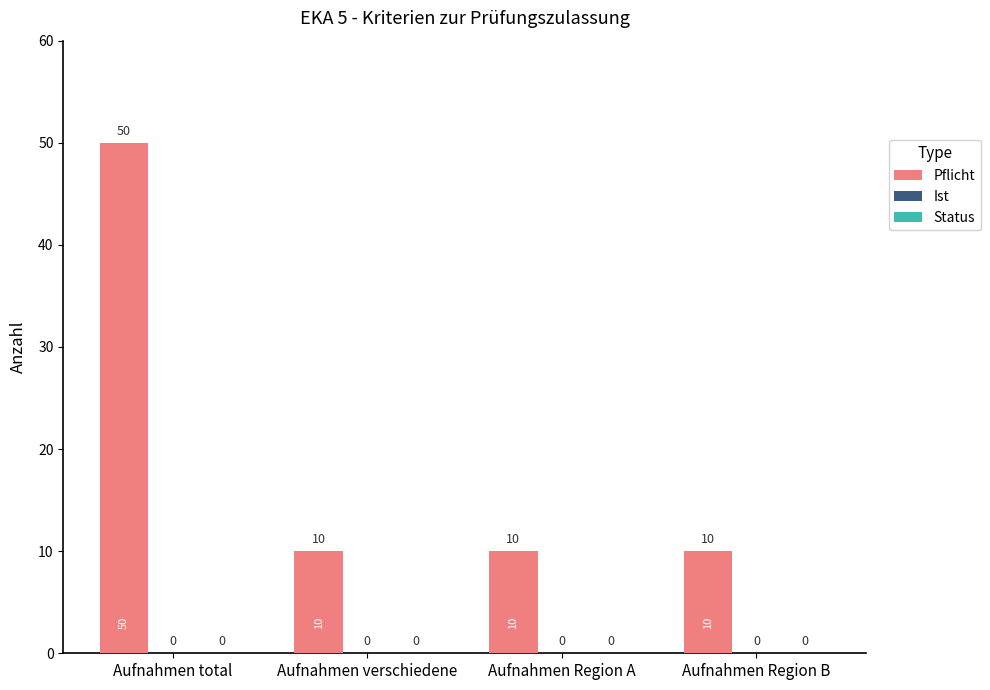

What is the ratio of the value at Aufnahmen verschiedene to the value at Aufnahmen Region B?

1.0